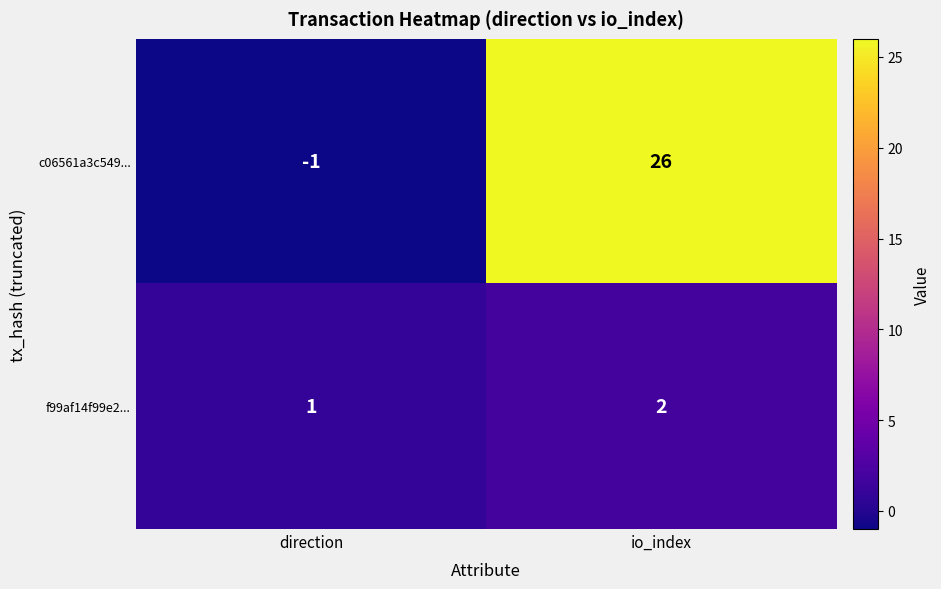

Rank the series at direction from highest to lowest value.

f99af14f99e2..., c06561a3c549...